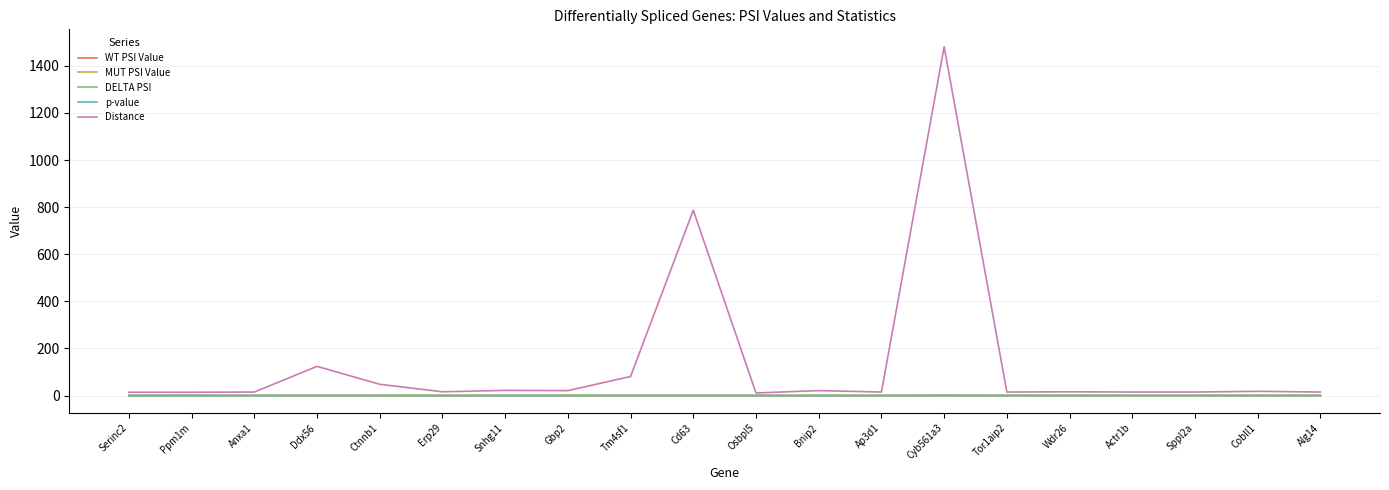

What are all the series names shown in the legend?

WT PSI Value, MUT PSI Value, DELTA PSI, p-value, Distance